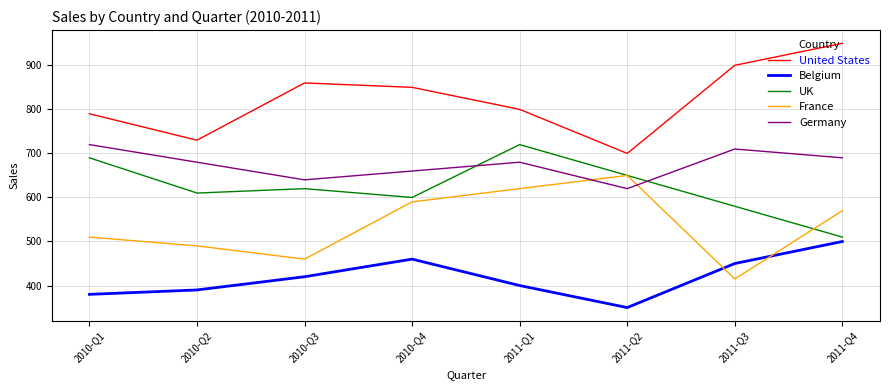

Between 2010-Q3 and 2010-Q4, which series saw the biggest shift?

France